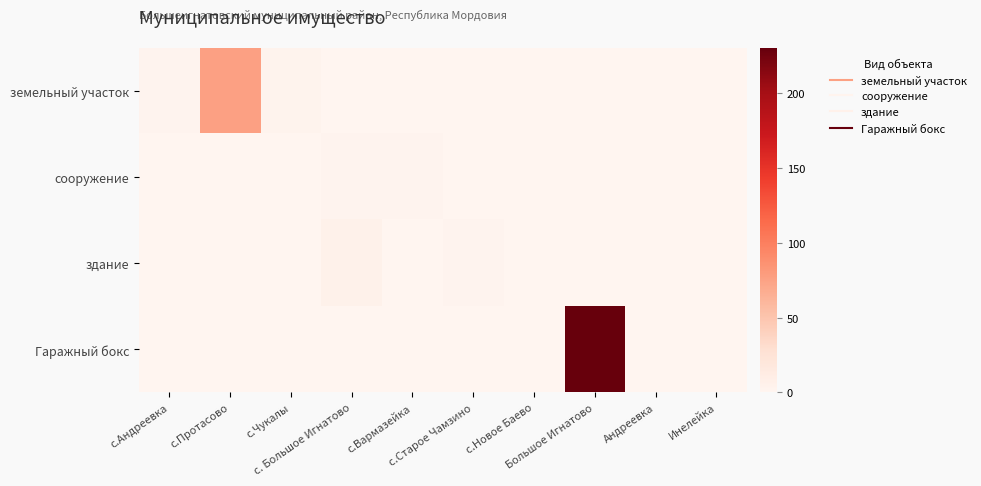

Reading left to right, what are all the values shown in this chart?

земельный участок: с.Андреевка=2	с.Протасово=76	с.Чукалы=3	с. Большое Игнатово=0	с.Вармазейка=0	с.Старое Чамзино=0	с.Новое Баево=0	Большое Игнатово=0	Андреевка=0	Инелейка=0
сооружение: с.Андреевка=0	с.Протасово=0	с.Чукалы=0	с. Большое Игнатово=2	с.Вармазейка=2	с.Старое Чамзино=0	с.Новое Баево=0	Большое Игнатово=0	Андреевка=0	Инелейка=0
здание: с.Андреевка=0	с.Протасово=0	с.Чукалы=0	с. Большое Игнатово=6	с.Вармазейка=0	с.Старое Чамзино=2	с.Новое Баево=0	Большое Игнатово=0	Андреевка=0	Инелейка=0
Гаражный бокс: с.Андреевка=0	с.Протасово=0	с.Чукалы=0	с. Большое Игнатово=0	с.Вармазейка=0	с.Старое Чамзино=0	с.Новое Баево=0	Большое Игнатово=230	Андреевка=0	Инелейка=0